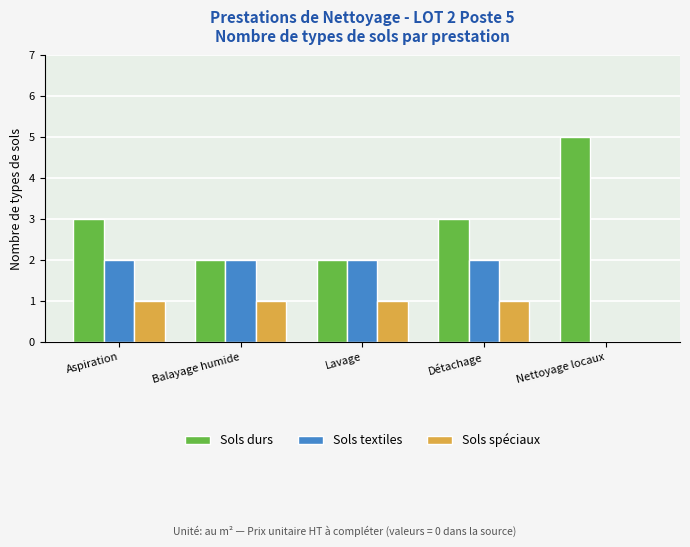

What is the sum of all Sols textiles values?

8